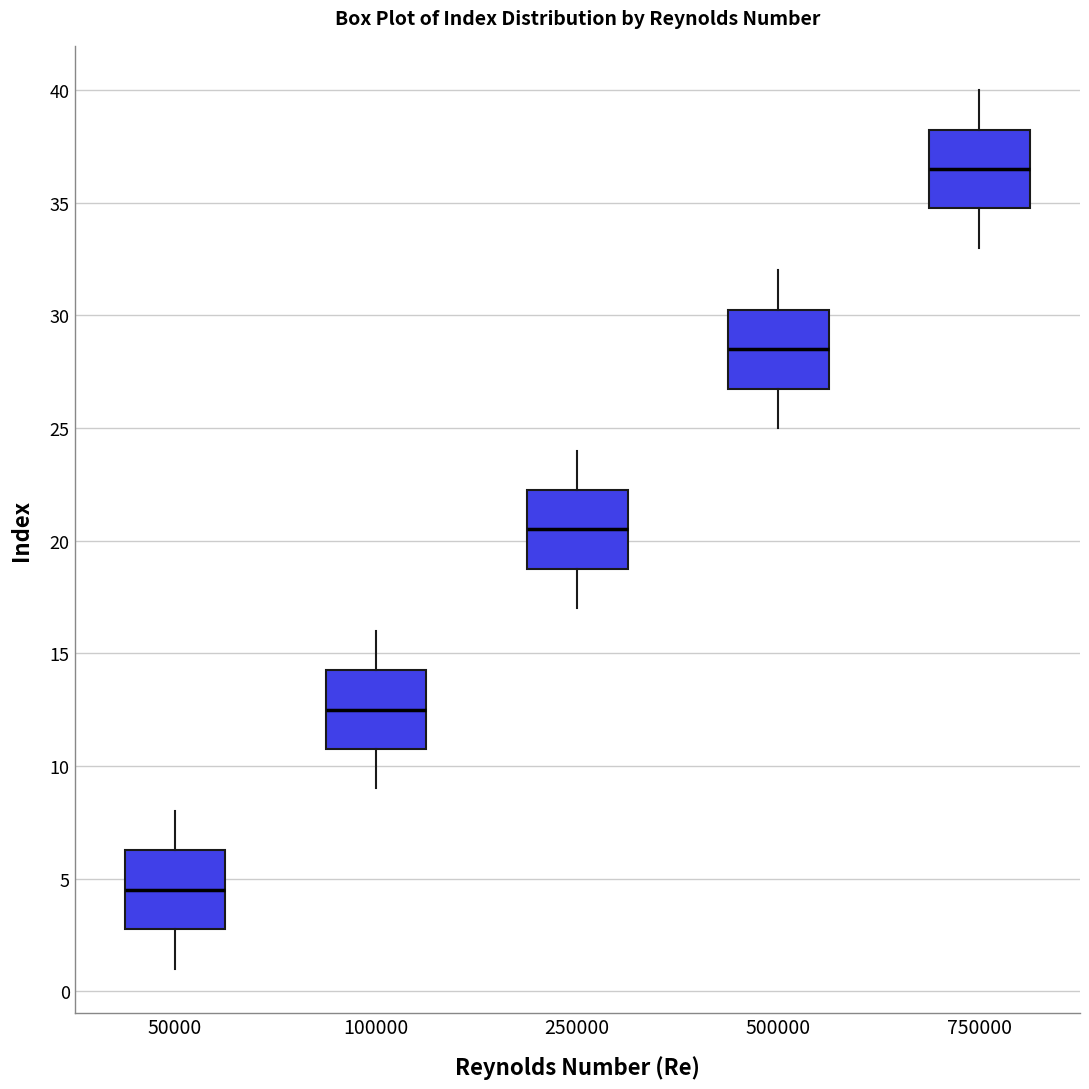

Reading left to right, transcribe this box plot: for each box, give where its median line is, the range the box spans, and where its two whiskers end, as read against the y-axis. The values are not printed on the chart, so give them approximately, as read against the axis.

50000: median 4.5, box 3.0 to 6.5, whiskers 1.0 to 8.0
100000: median 12.5, box 11.0 to 14.5, whiskers 9.0 to 16.0
250000: median 20.5, box 19.0 to 22.5, whiskers 17.0 to 24.0
500000: median 28.5, box 27.0 to 30.5, whiskers 25.0 to 32.0
750000: median 36.5, box 35.0 to 38.5, whiskers 33.0 to 40.0